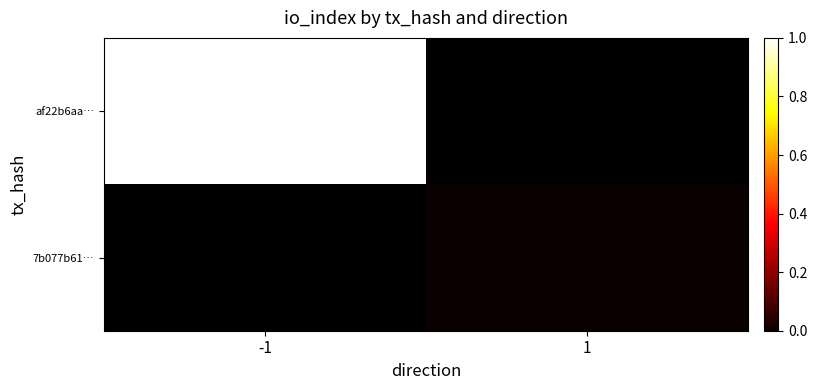

Which label corresponds to the smallest value in the chart?

1